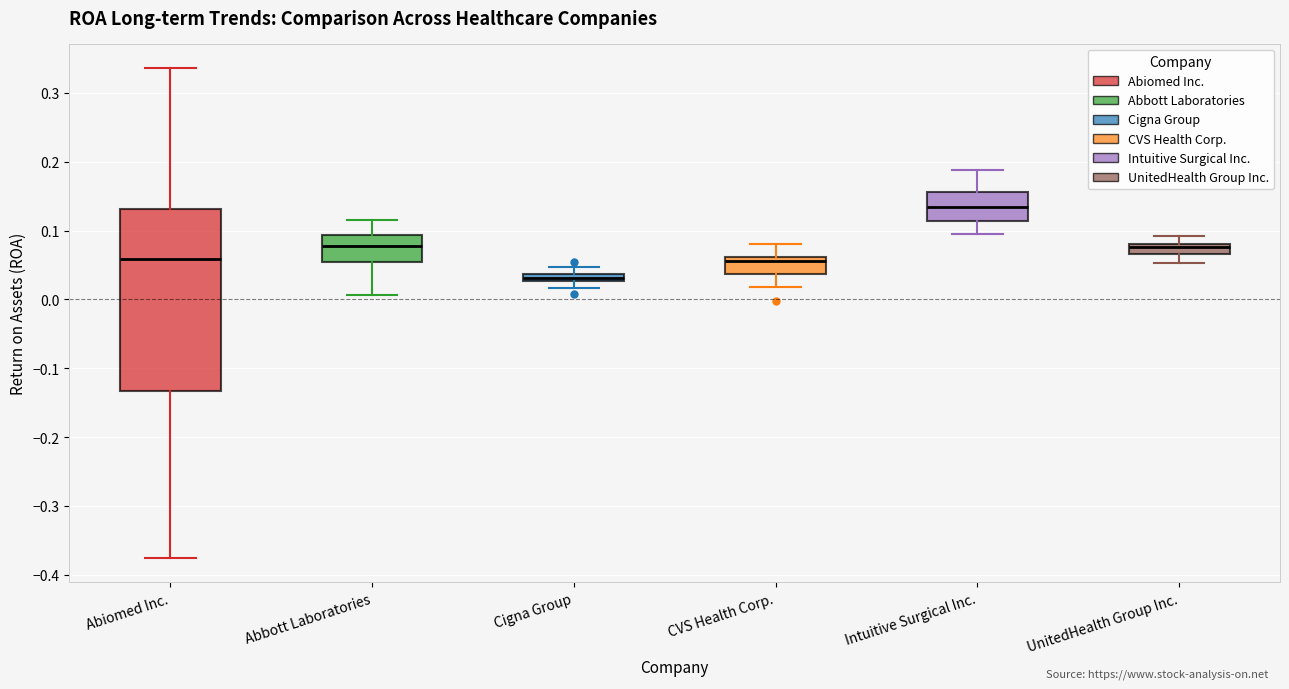

Which box is the tallest, from its lower edge to its upper edge?

Abiomed Inc.